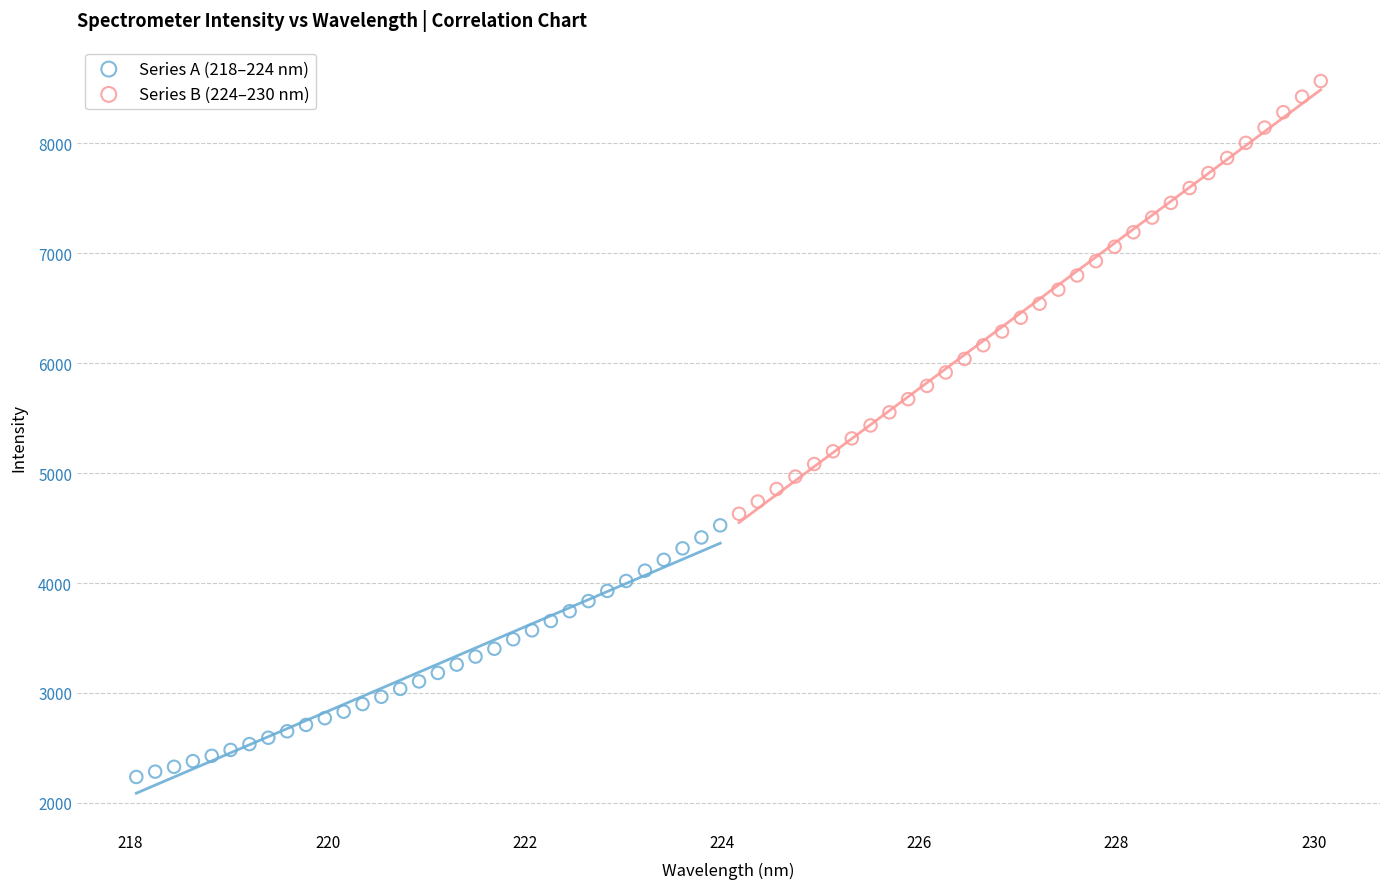

Which series reaches the maximum Y coordinate?

Series B (224–230 nm)